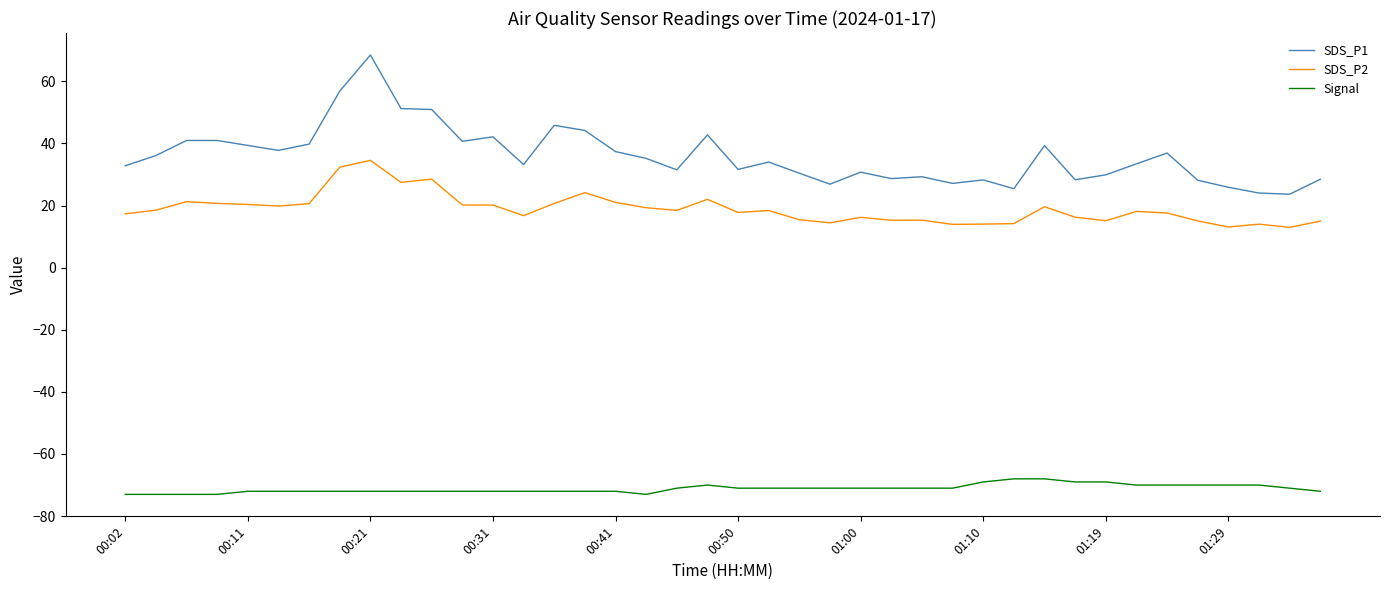

Which series has the widest spread of values?

SDS_P1